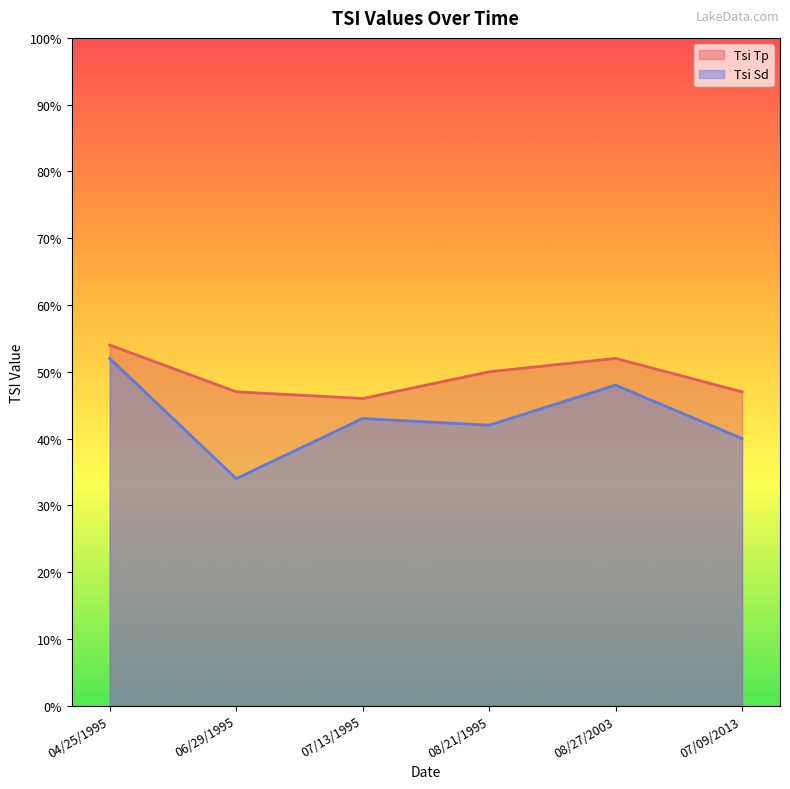

List the series in order of their peak value, highest first.

Tsi Tp, Tsi Sd